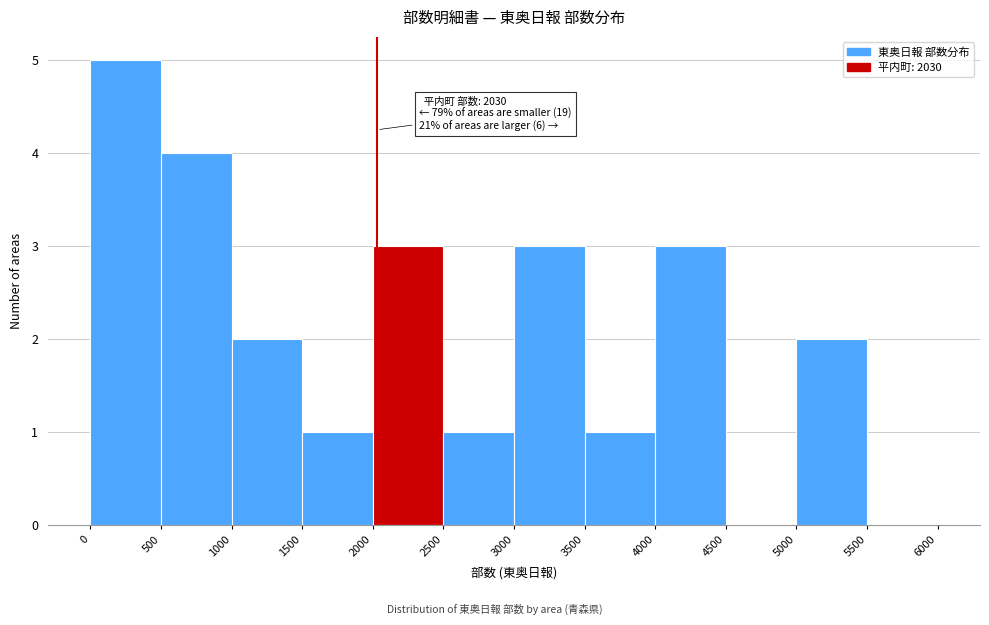

Over which range of the x-axis is the bar tallest?

0 to 500